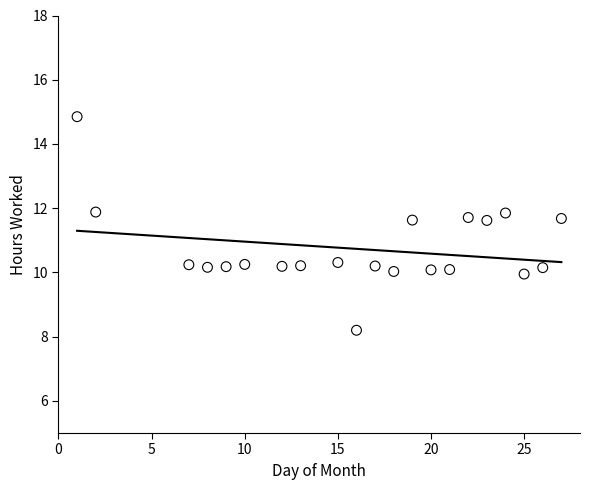

What is the range of X values (max minus min)?

26.0